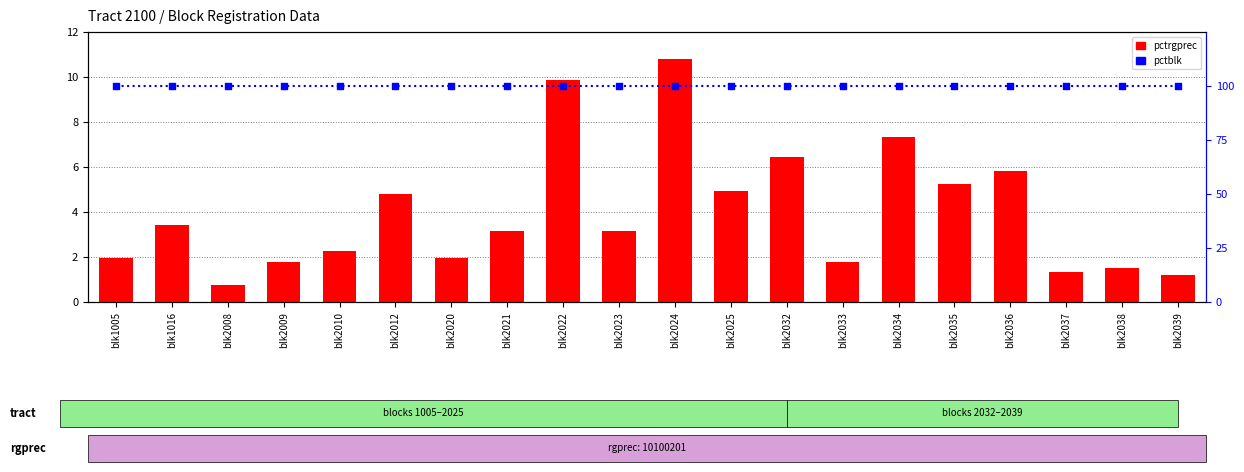

Which series contains the highest Y value?

pctblk